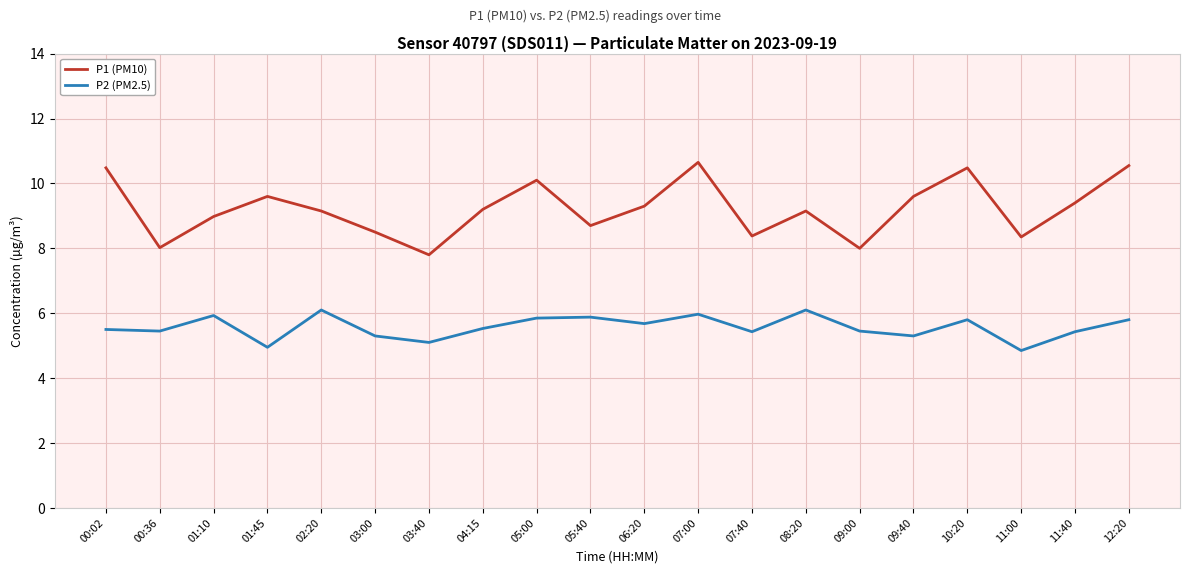

True or false: P1 (PM10) and P2 (PM2.5) cross at least once.

False